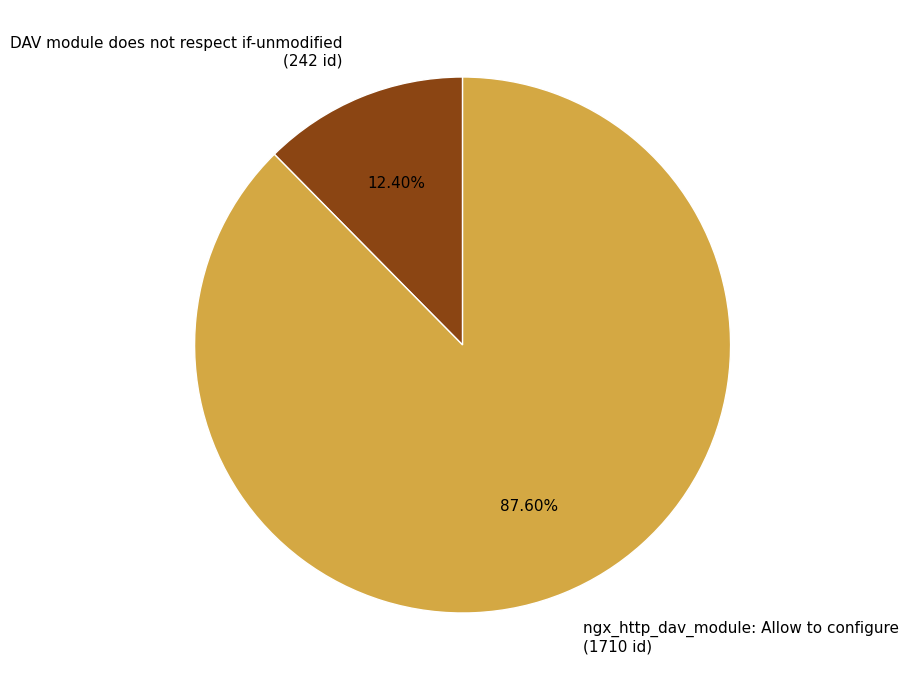

What is the majority slice?

ngx_http_dav_module: Allow to configure